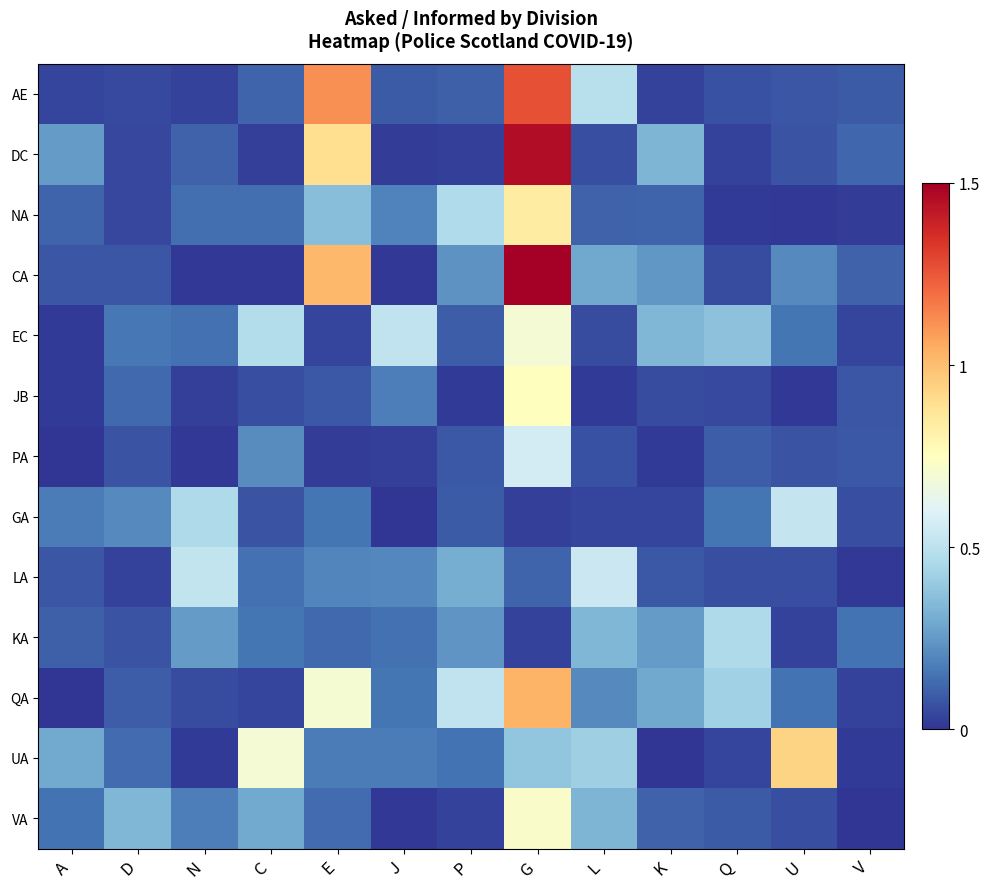

What is the spread (max minus min) of values at K?

0.3